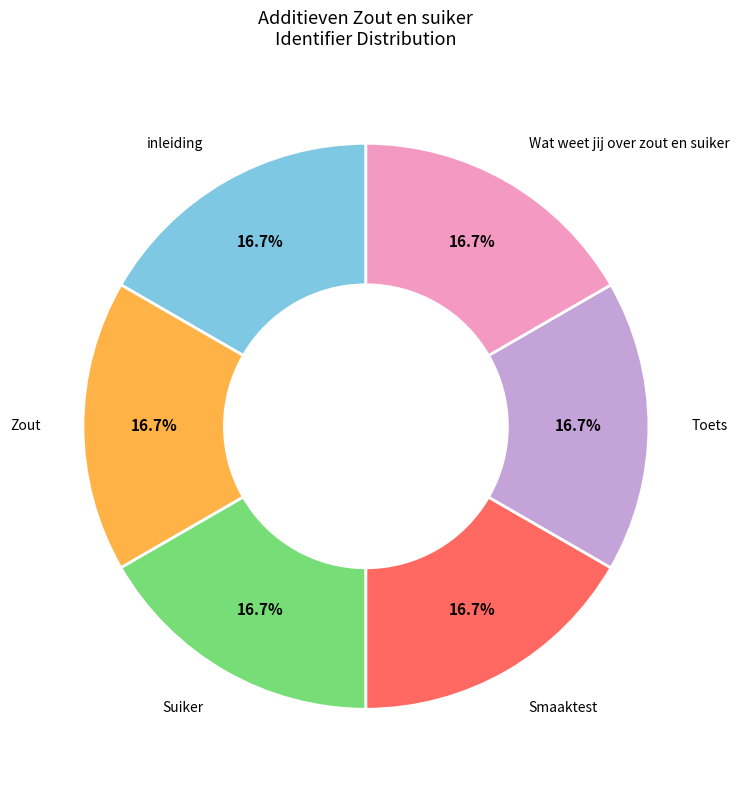

Does any single category account for the majority?

No